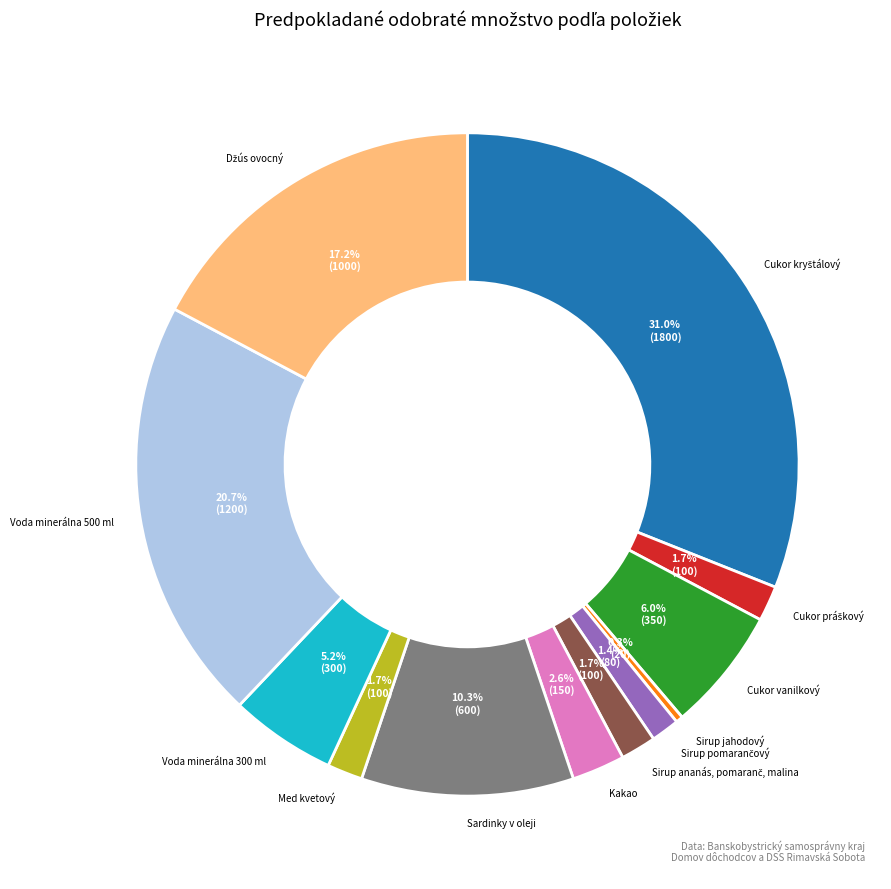

Count the number of slices in the pie.

12